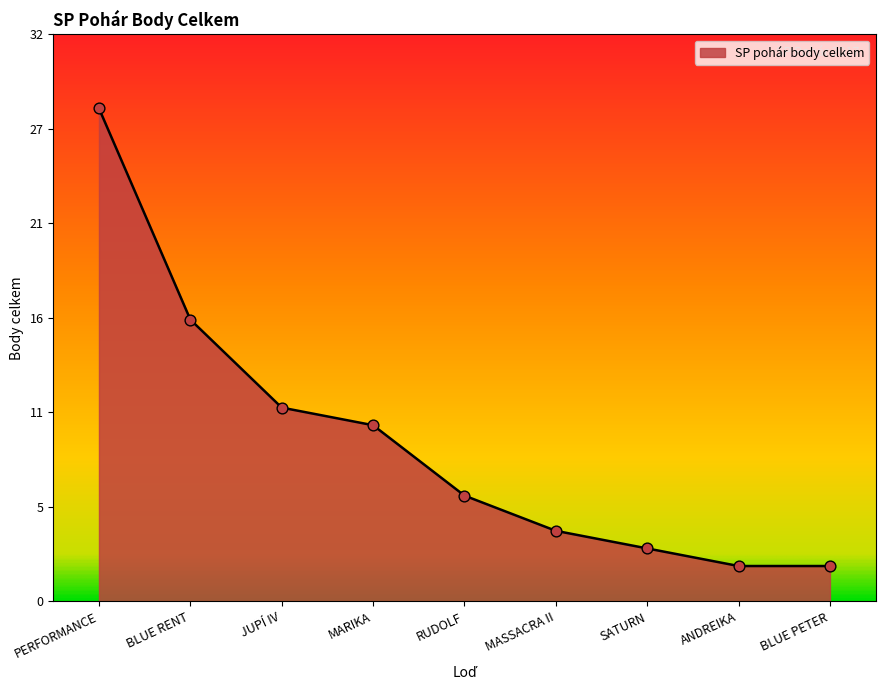

Approximately how many times larger is the value at ANDREIKA compared to RUDOLF?

0.3